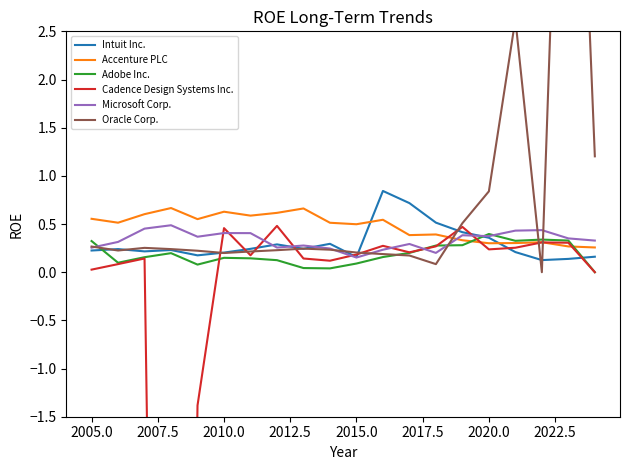

What is the difference between the second highest and minimum values in the Intuit Inc. series?

0.6